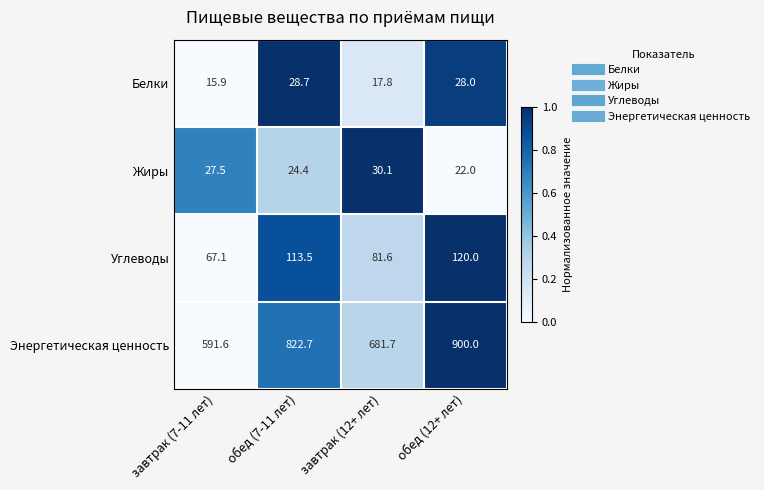

The Жиры series shows 46.4 at завтрак (7-11 лет). True or false?

False